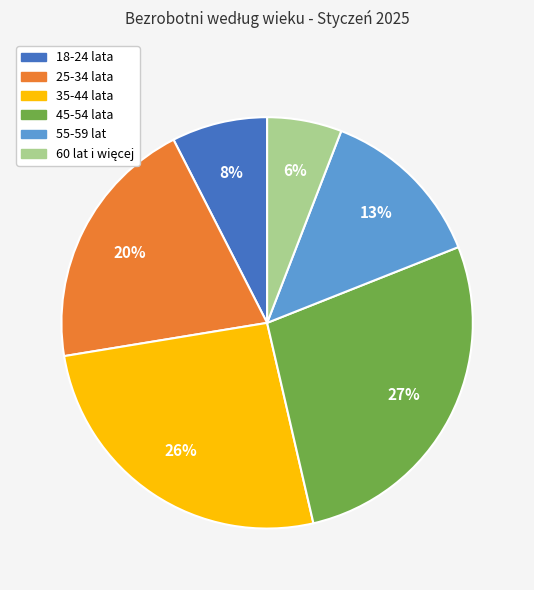

Is it true that 55-59 lat is 13% of the pie?

True